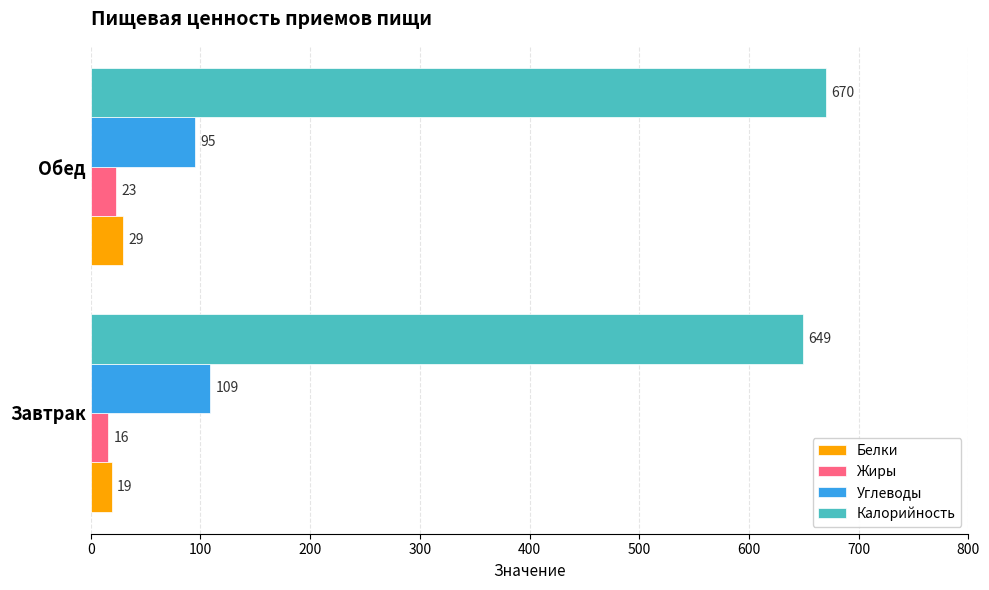

What is the difference between the Углеводы values at Завтрак and Обед?

14